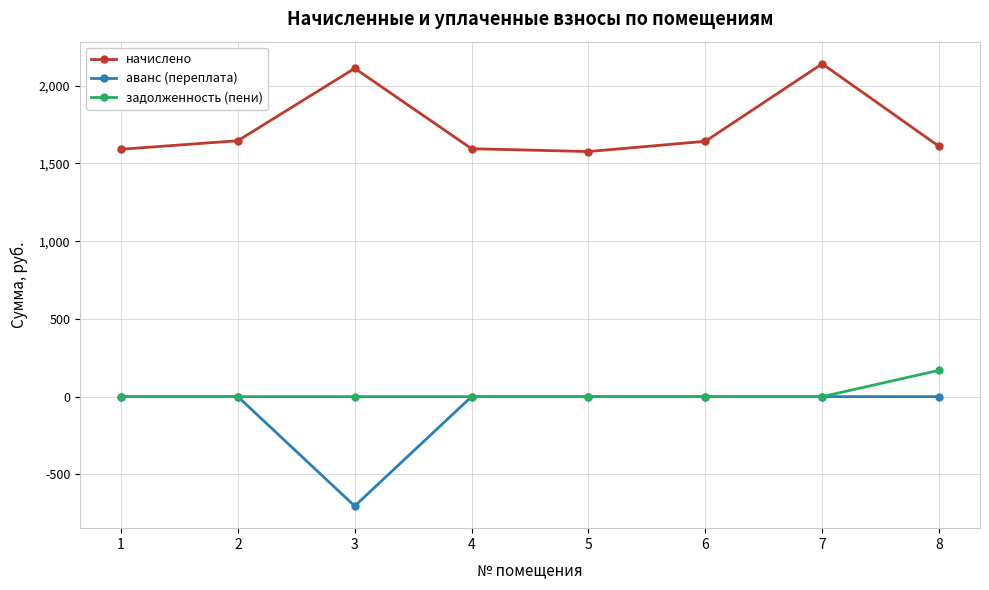

Is the value of начислено at 3 greater than the value of аванс (переплата) at 7?

Yes